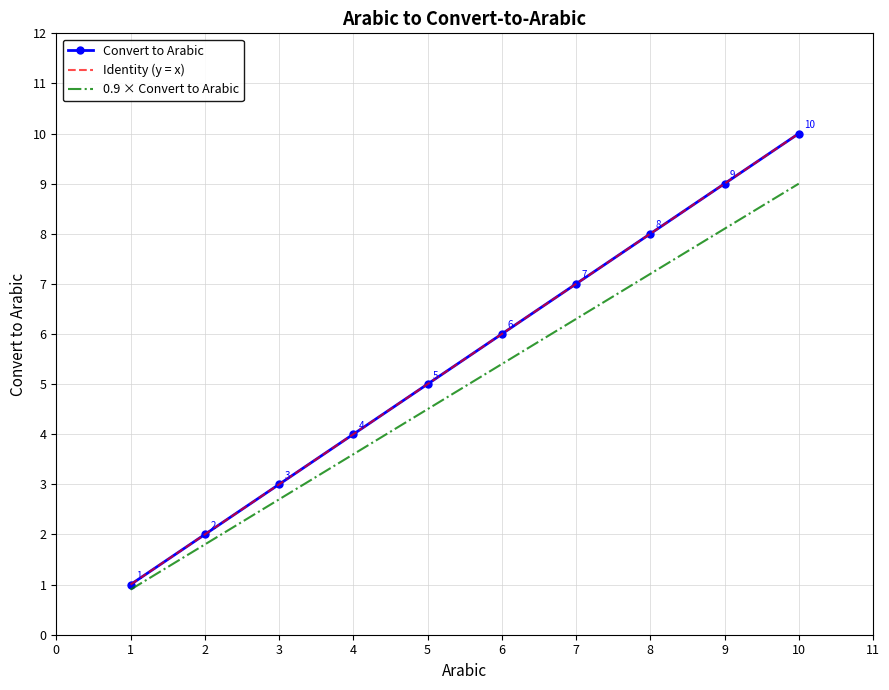

Reading left to right, what are all the values shown in this chart?

Convert to Arabic: 1.0	2.0	3.0	4.0	5.0	6.0	7.0	8.0	9.0	10.0
Identity (y = x): 1.0	2.0	3.0	4.0	5.0	6.0	7.0	8.0	9.0	10.0
0.9 × Convert to Arabic: 0.9	1.8	2.7	3.6	4.5	5.4	6.3	7.2	8.1	9.0